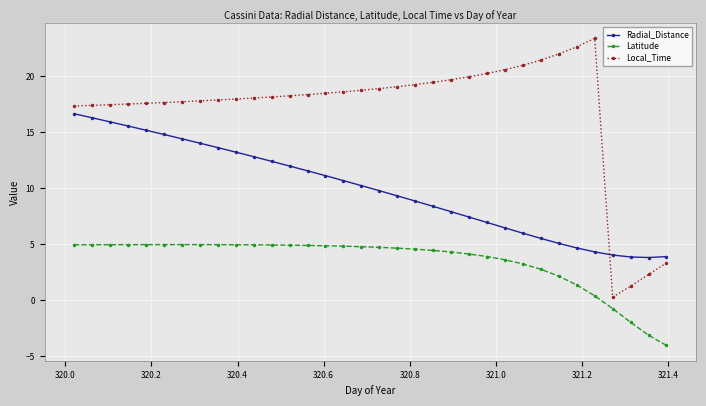

What is the smallest value displayed?

-4.0